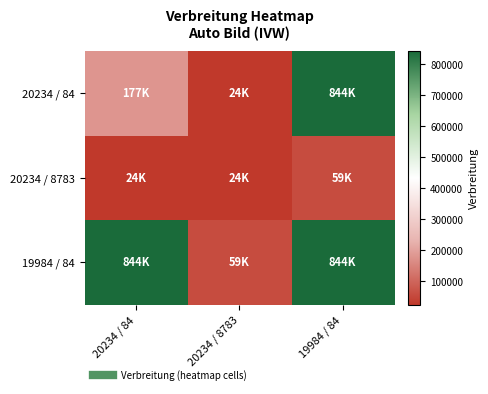

How many distinct data groups are displayed?

3